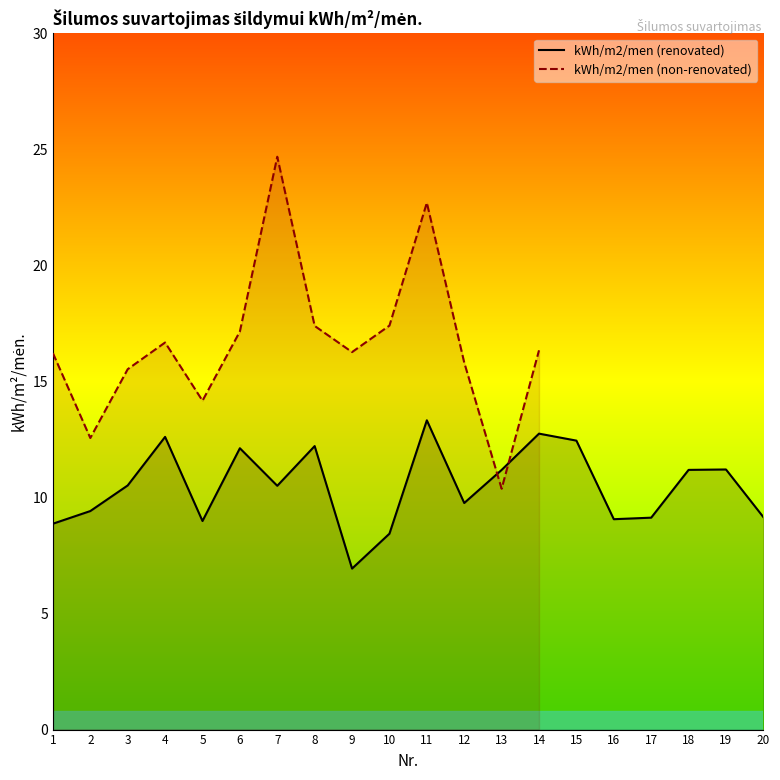

What is the ratio of the value at 4 to the value at 7?

1.2